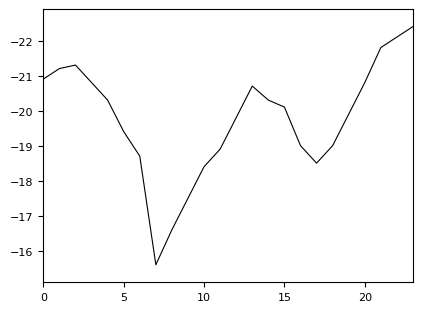

What is the greatest value displayed?

-15.6